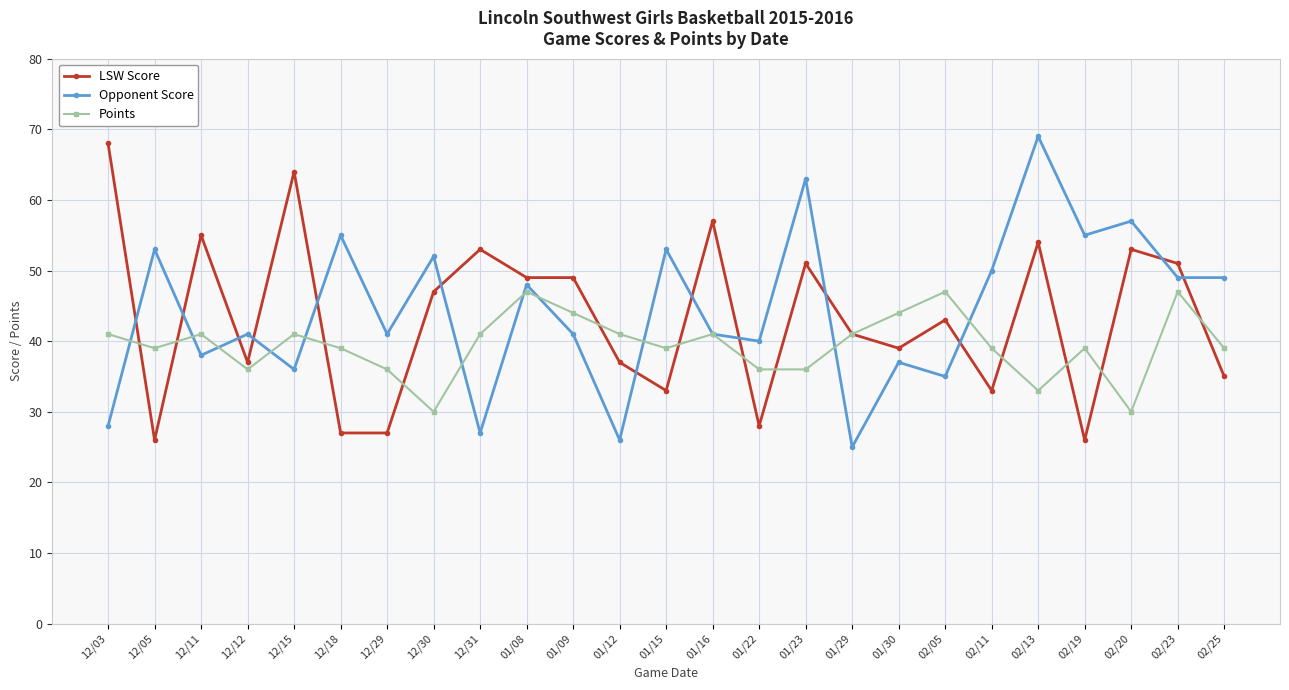

Where does the Points series first go above 39?

12/03